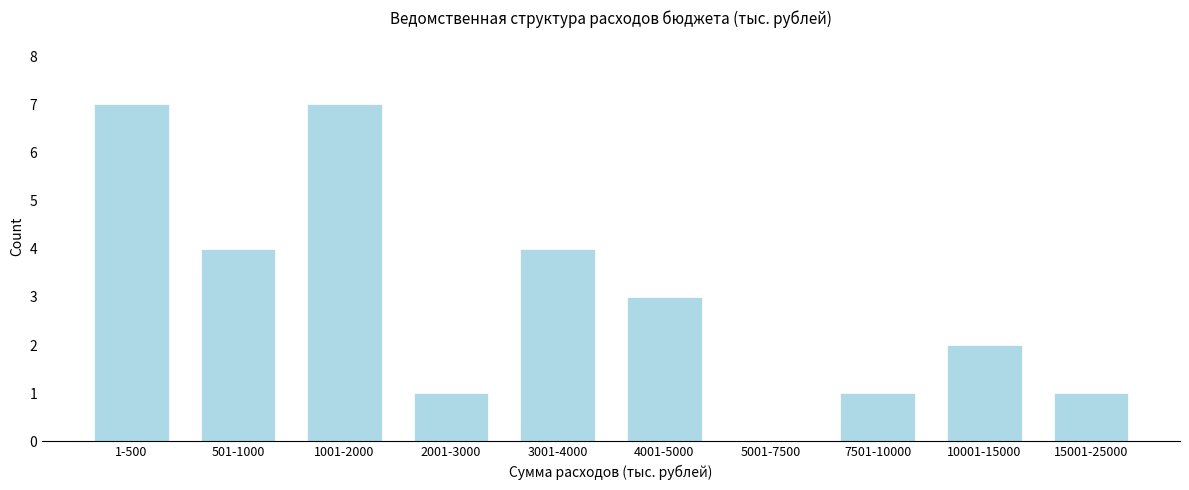

Reading left to right, list all the values displayed in this chart.

1-500=7	501-1000=4	1001-2000=7	2001-3000=1	3001-4000=4	4001-5000=3	5001-7500=0	7501-10000=1	10001-15000=2	15001-25000=1